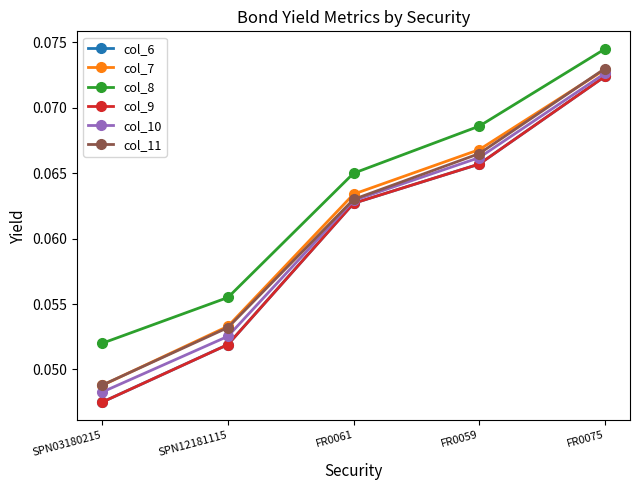

Is this an area chart (filled region under the line)?

No